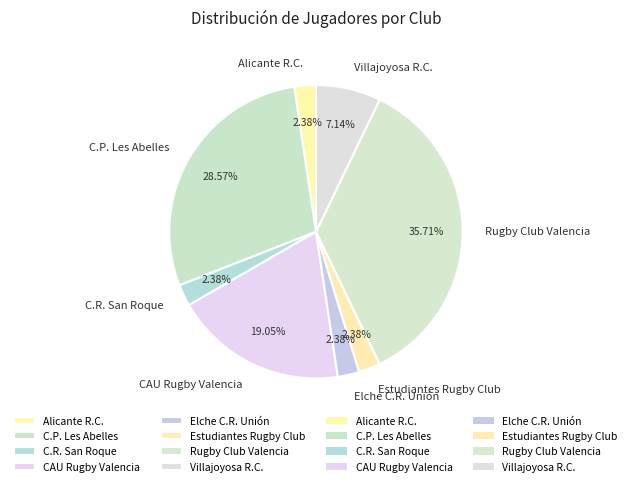

Approximately how many times larger is the value at CAU Rugby Valencia compared to Rugby Club Valencia?

0.5